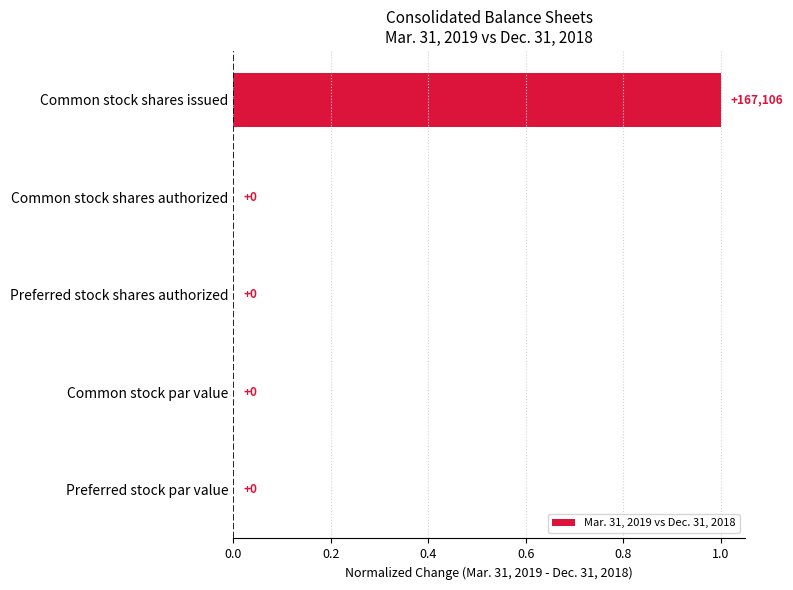

How many values are above zero?

1